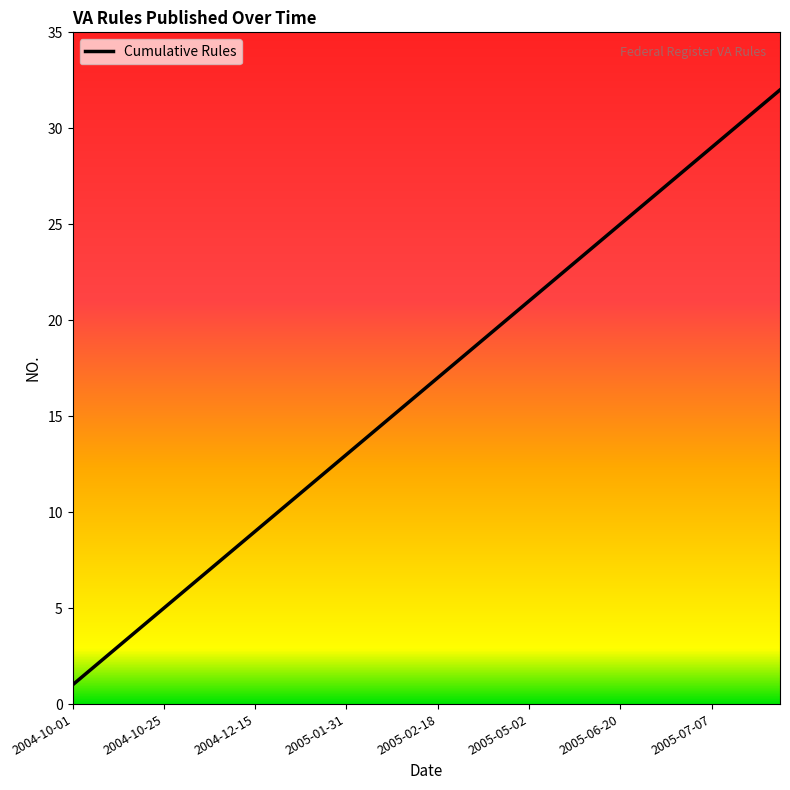

Does the chart display data point markers on the line(s)?

No